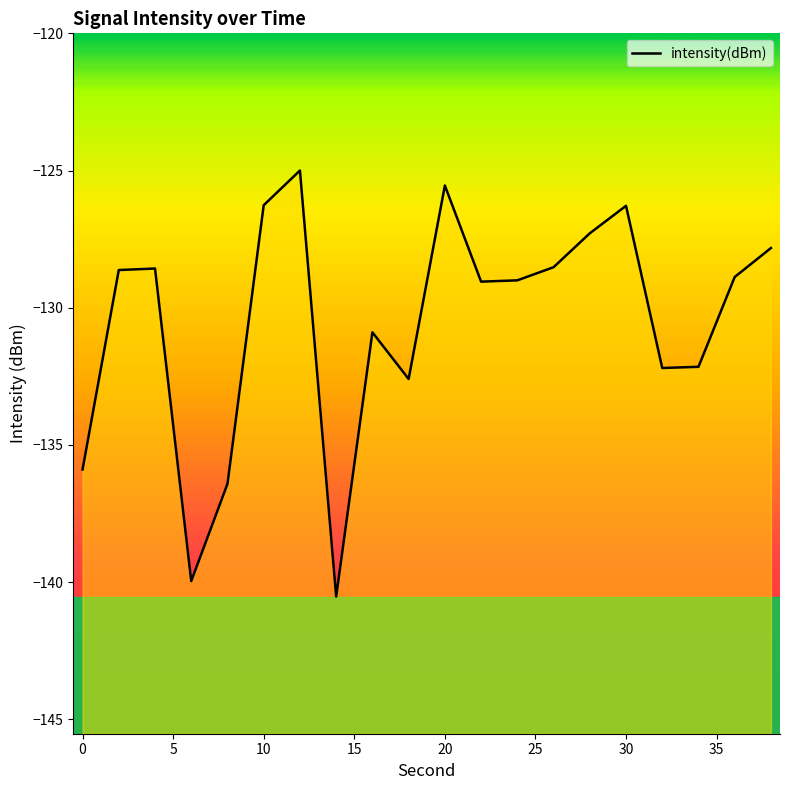

What is the difference between the values at 26 and 12?

3.5